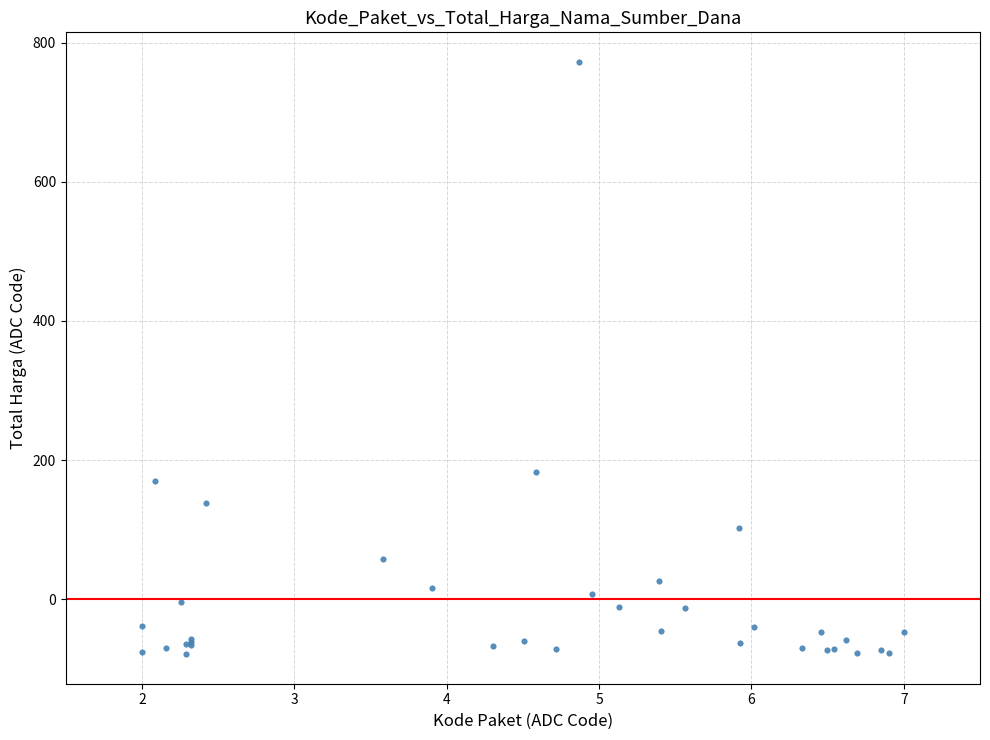

What Y value in the scatter plot is closest to 346?

183.5